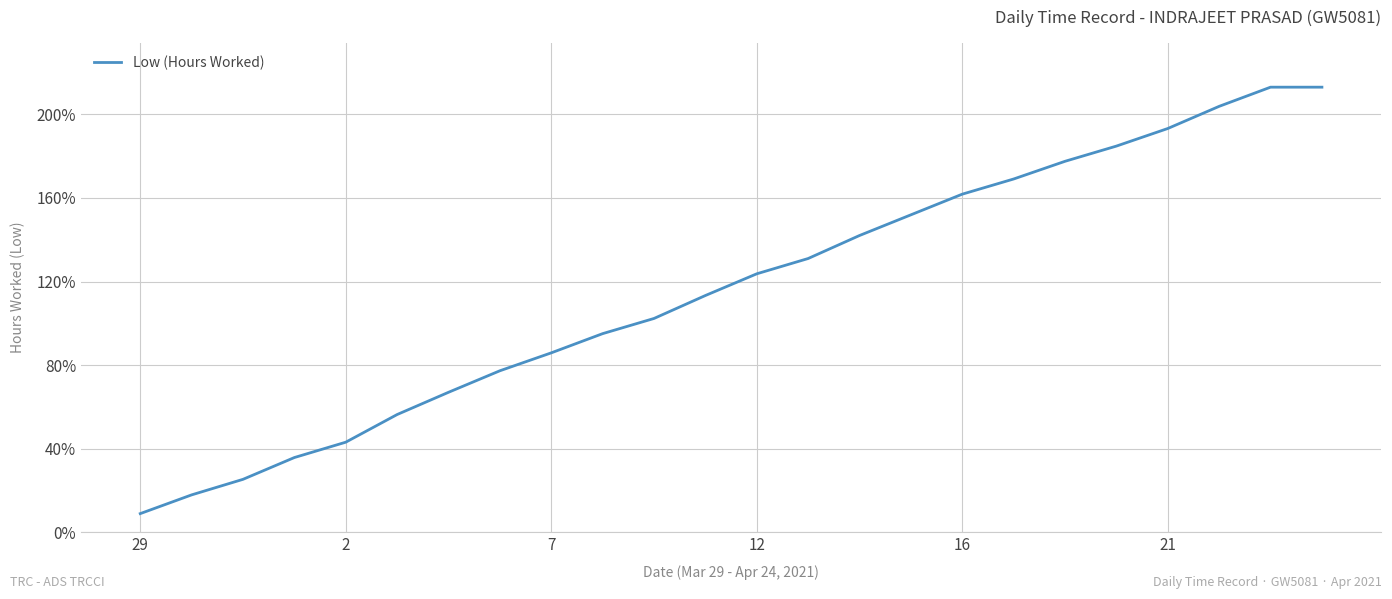

What is the smallest value displayed?

8.9